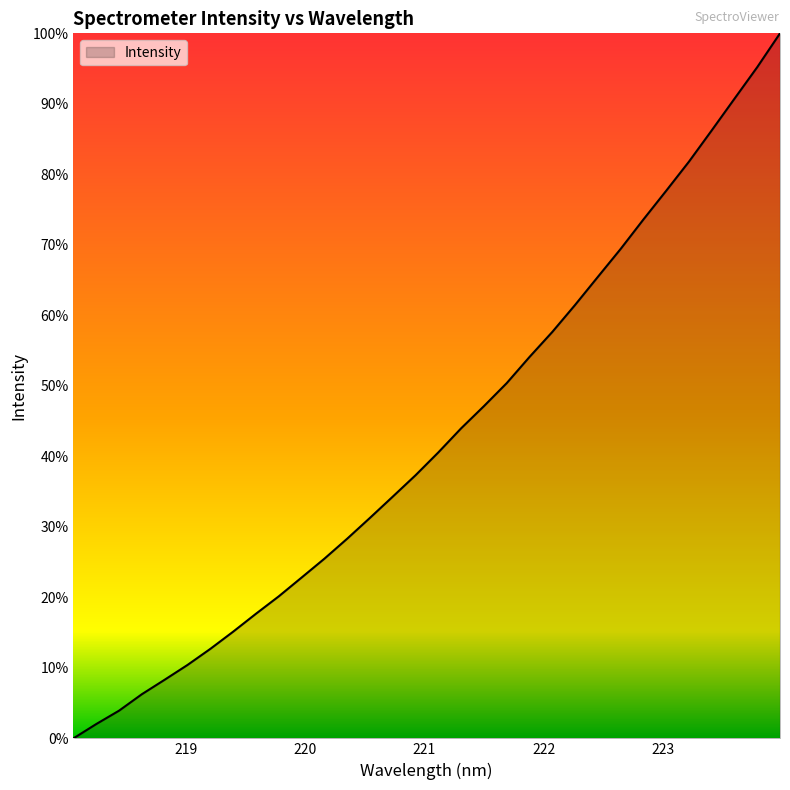

What is the label of the 6th point from the left?

219.0156